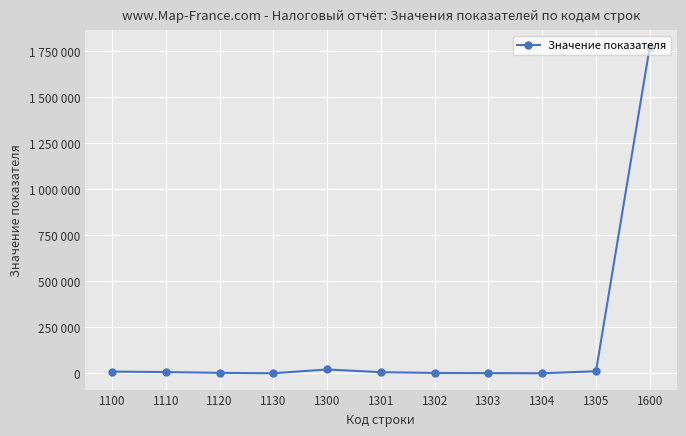

Does the chart have visible grid lines?

Yes